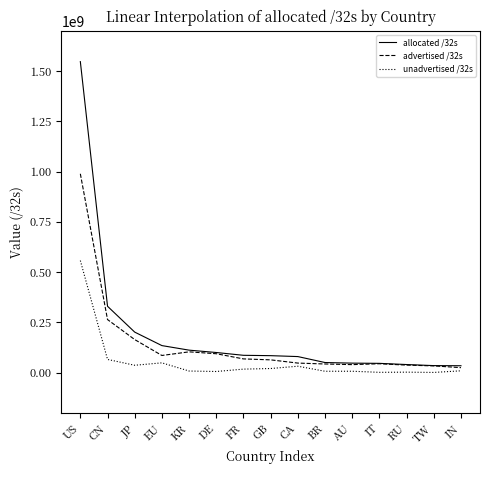

How many values in the unadvertised /32s series are below 9486848?

7